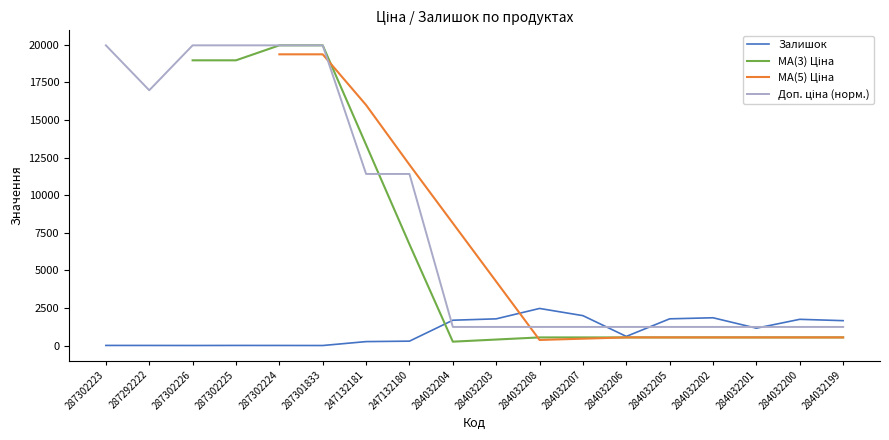

List the labels in order of Залишок value, smallest first.

287301833, 287302226, 287302224, 287292222, 287302223, 287302225, 247132181, 247132180, 284032206, 284032201, 284032199, 284032204, 284032200, 284032203, 284032205, 284032202, 284032207, 284032208